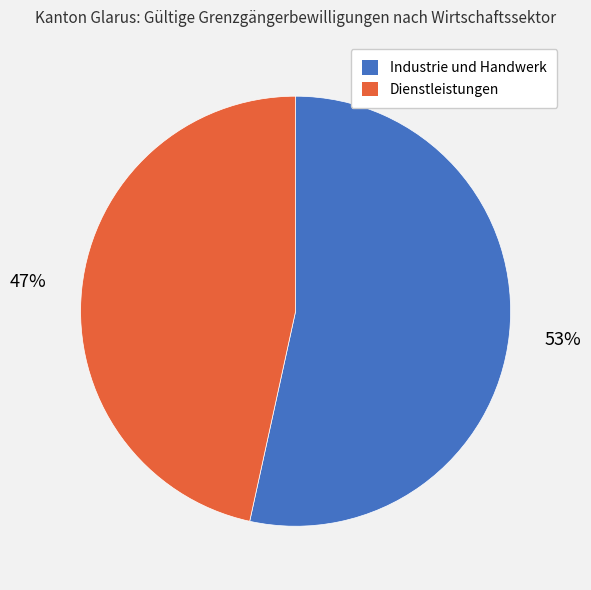

To the nearest percent, what is the average slice percentage?

50%